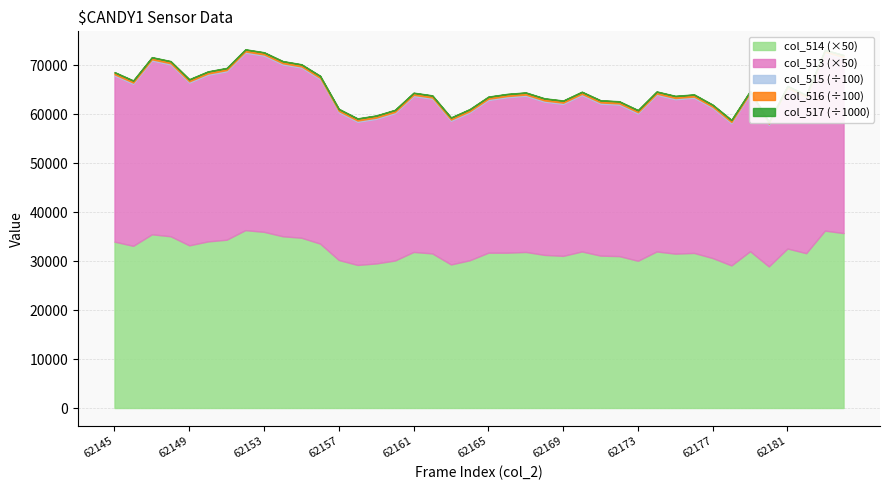

The value of col_515 at 62177 is 12861. True or false?

False